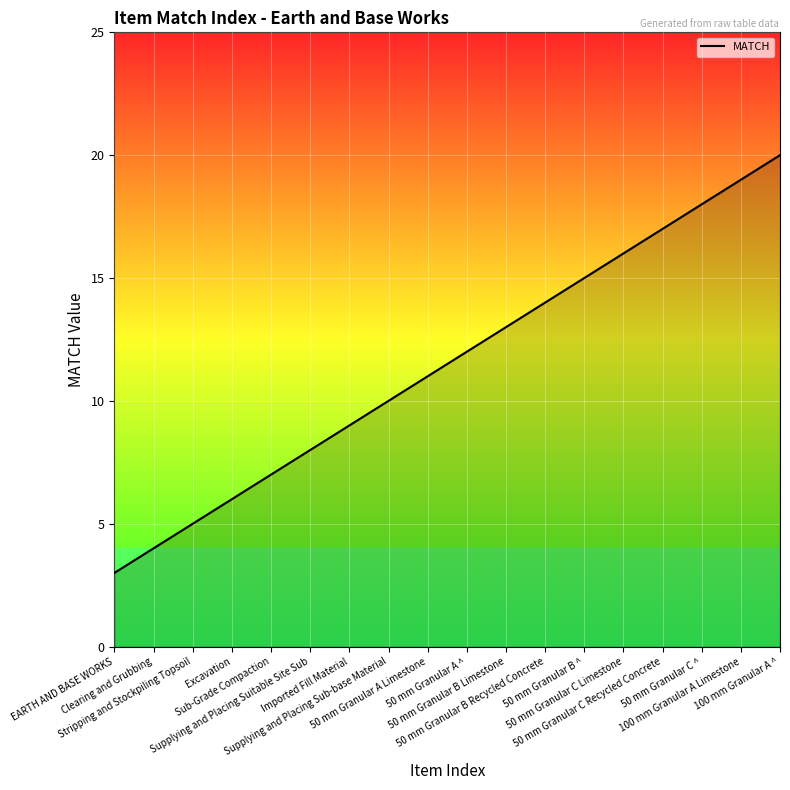

Reading left to right, extract all data points from this chart.

EARTH AND BASE WORKS=3	Clearing and Grubbing=4	Stripping and Stockpiling Topsoil=5	Excavation=6	Sub-Grade Compaction=7	Supplying and Placing Suitable Site Sub=8	Imported Fill Material=9	Supplying and Placing Sub-base Material=10	50 mm Granular A Limestone=11	50 mm Granular A ^=12	50 mm Granular B Limestone=13	50 mm Granular B Recycled Concrete=14	50 mm Granular B ^=15	50 mm Granular C Limestone=16	50 mm Granular C Recycled Concrete=17	50 mm Granular C ^=18	100 mm Granular A Limestone=19	100 mm Granular A ^=20